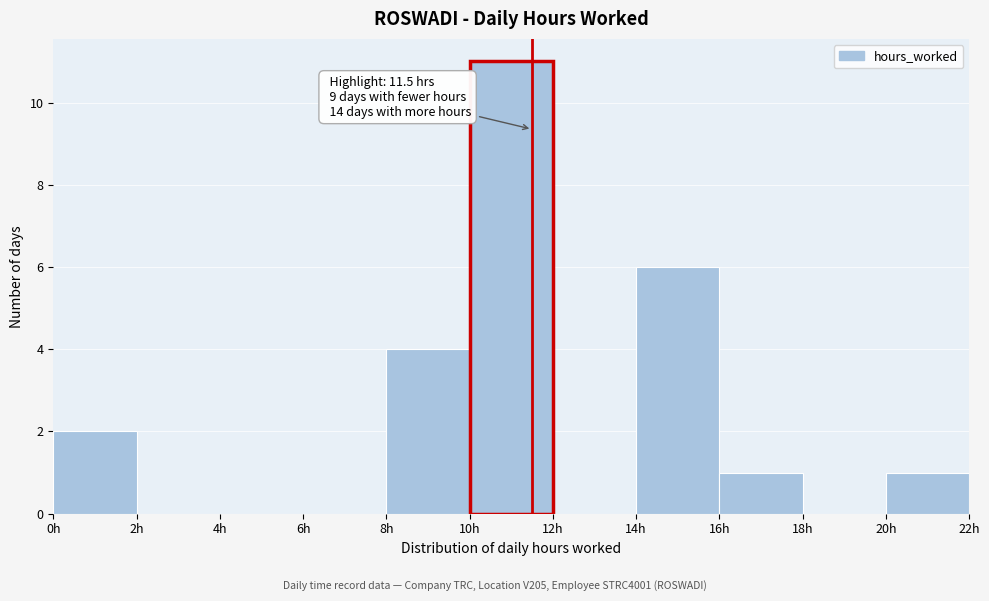

Which range on the x-axis has the tallest bar?

10 to 12